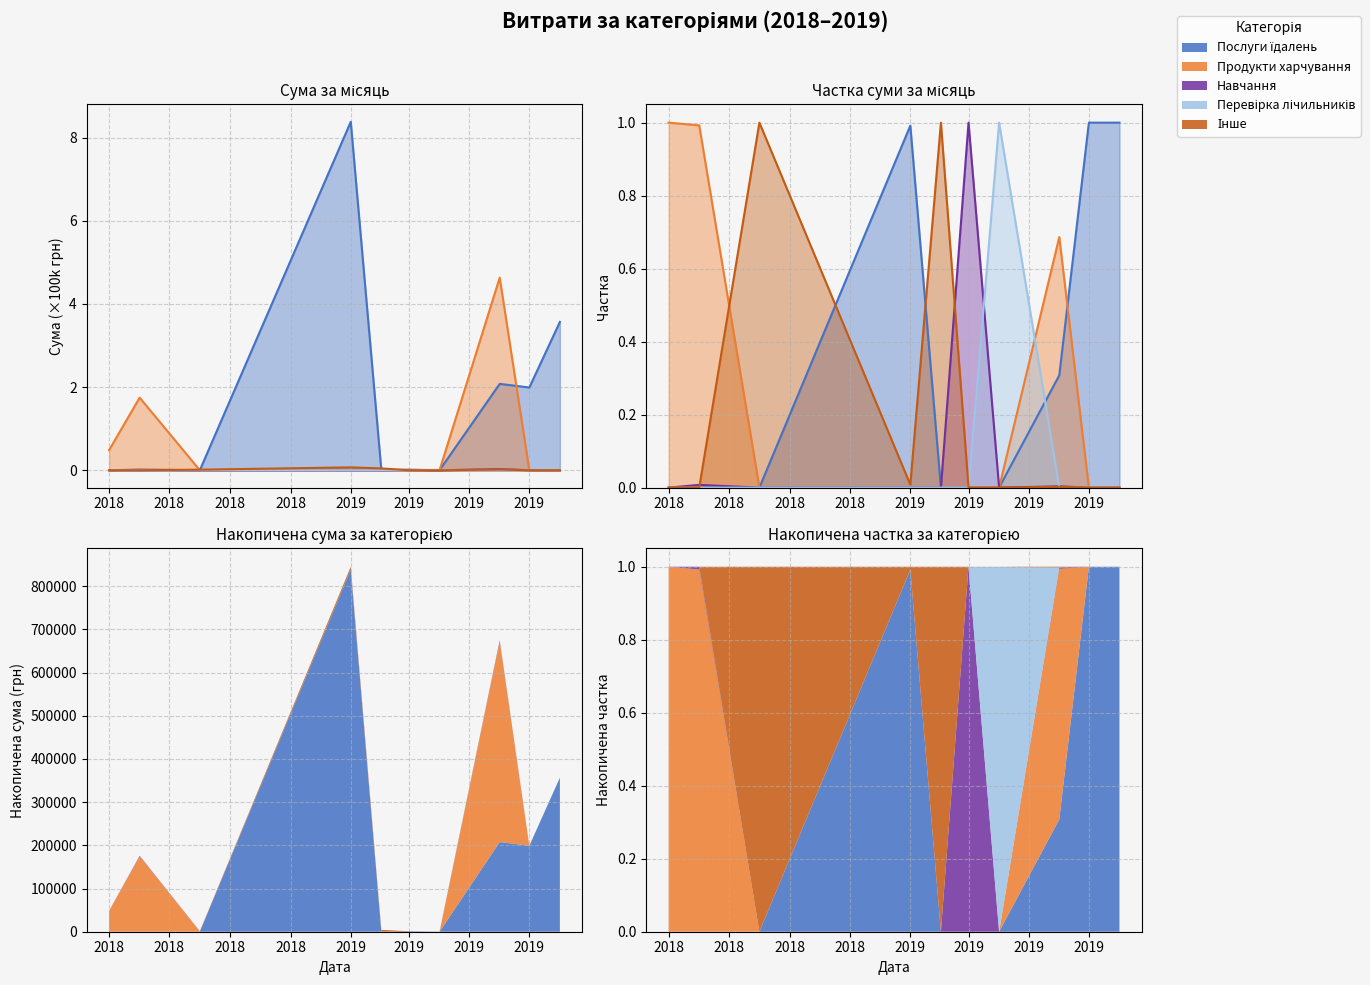

What is the difference between the maximum and minimum values in the Навчання series?

1.0